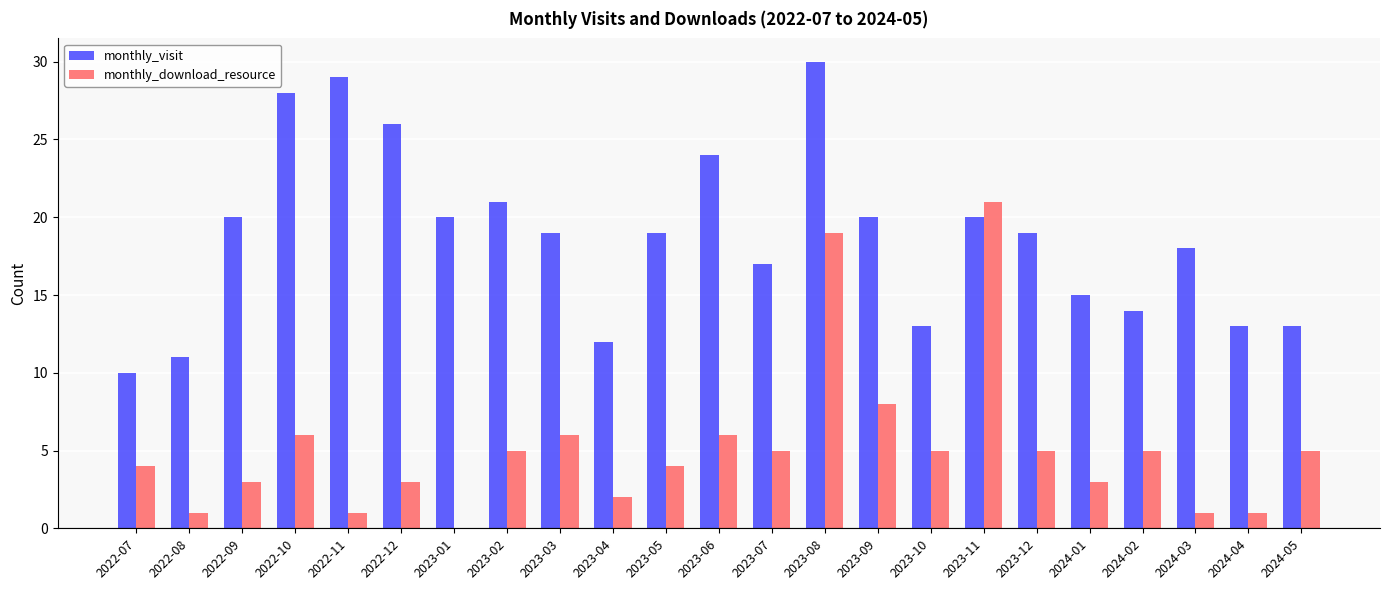

Is it true that monthly_download_resource equals 6 at 2023-06?

True